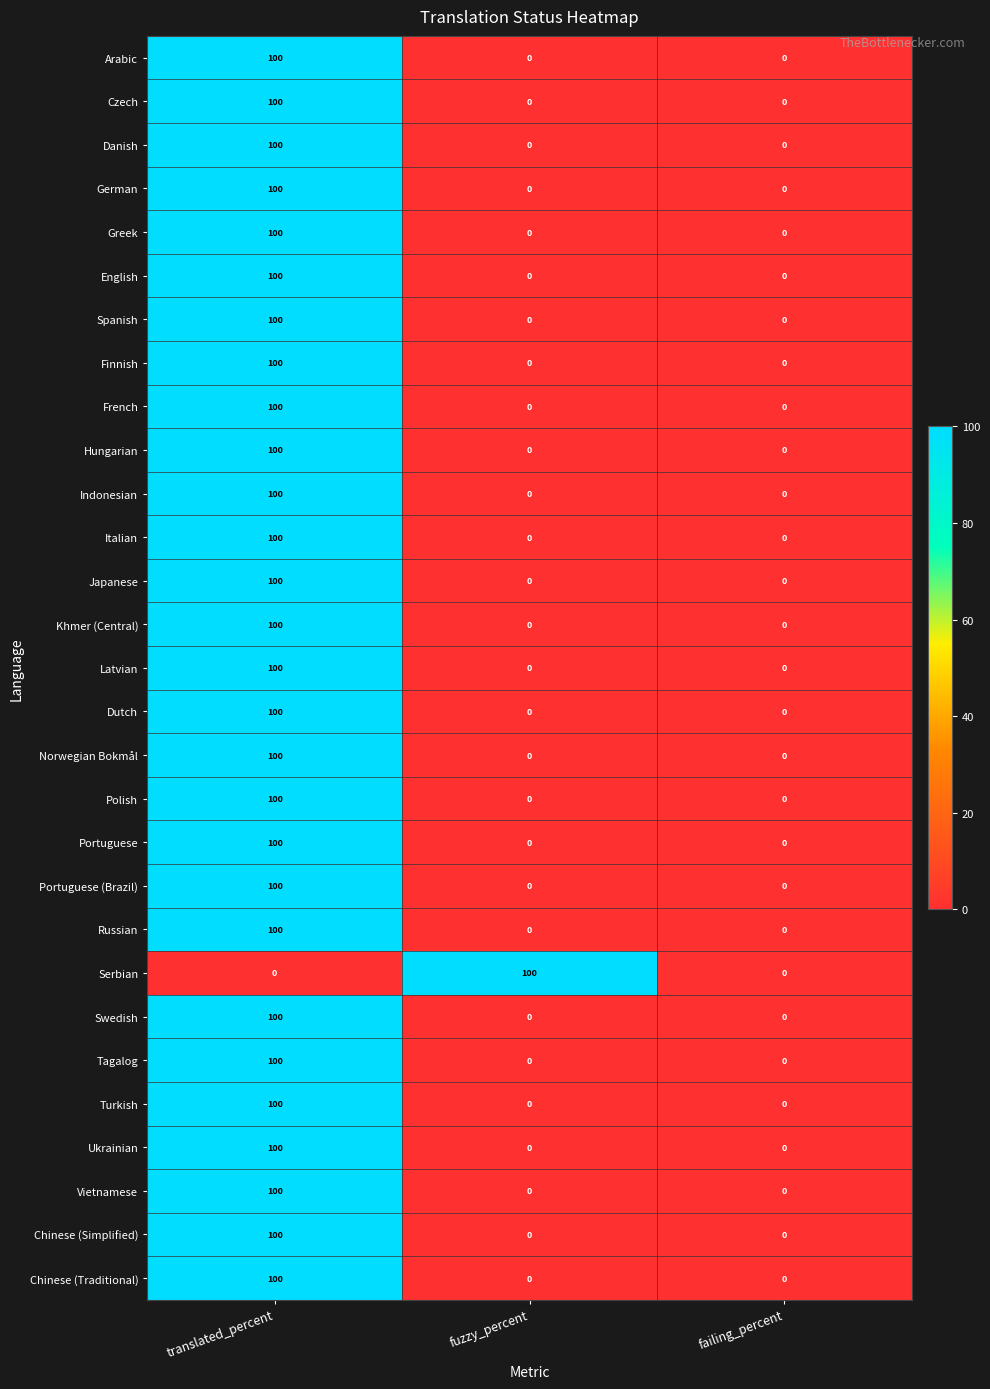

Is it true that Chinese (Traditional) equals 0 at fuzzy_percent?

True